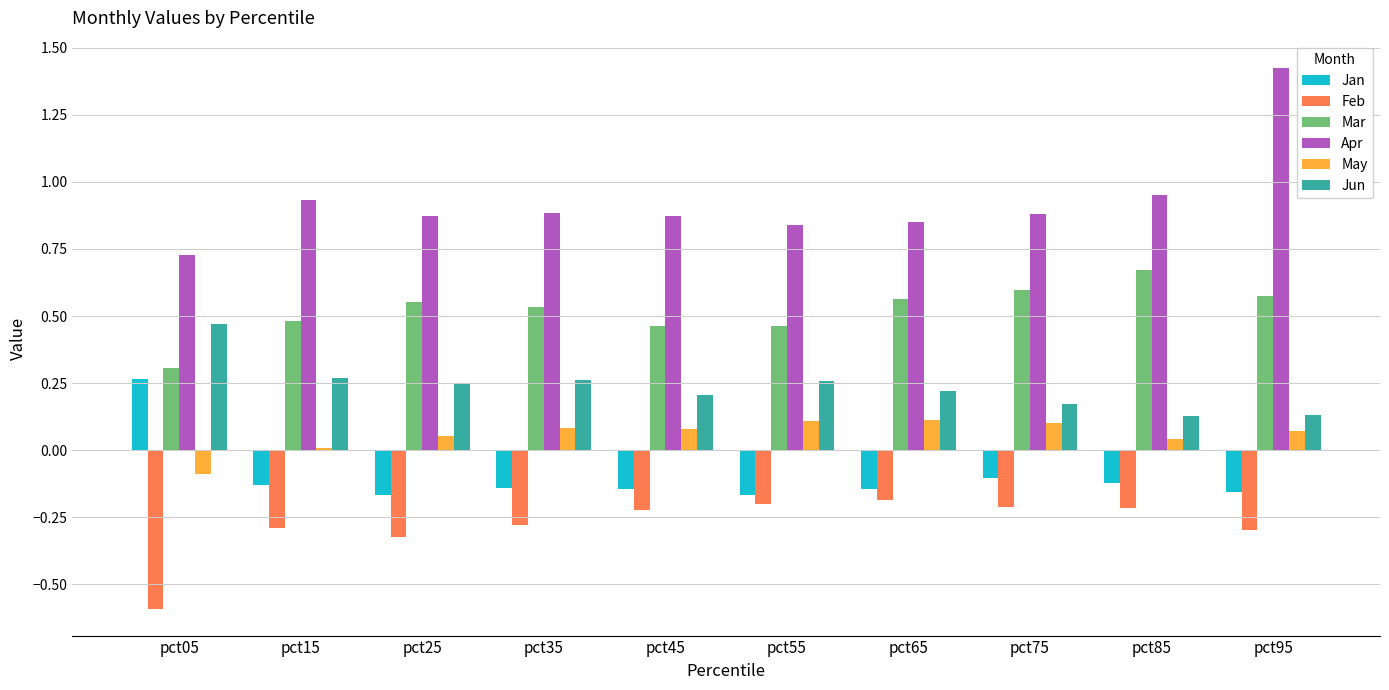

List the series in order of their peak value, lowest first.

Feb, May, Jan, Jun, Mar, Apr